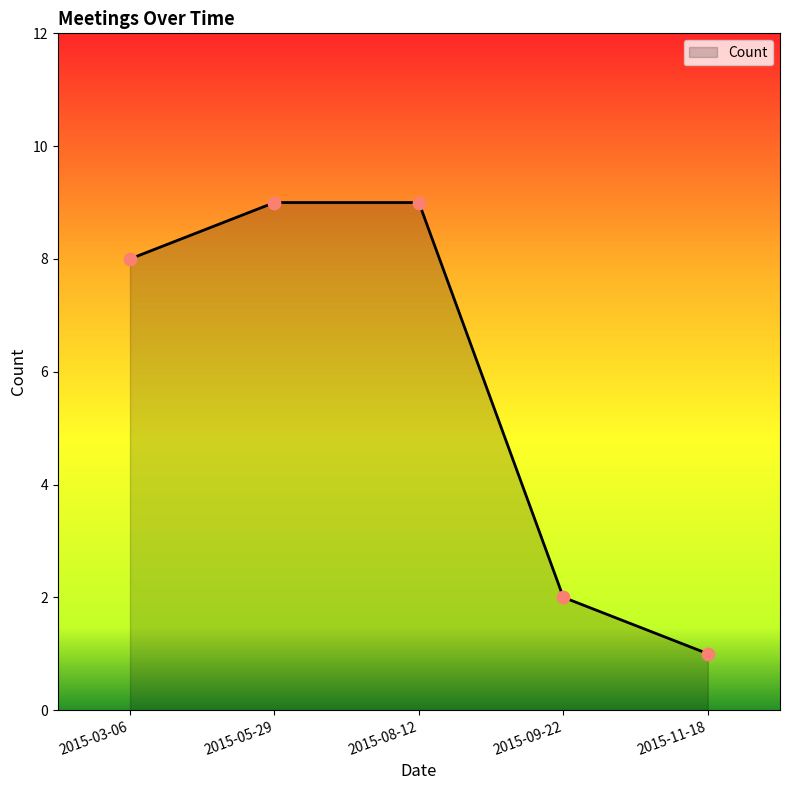

Approximately how many times larger is the value at 2015-08-12 compared to 2015-03-06?

1.1